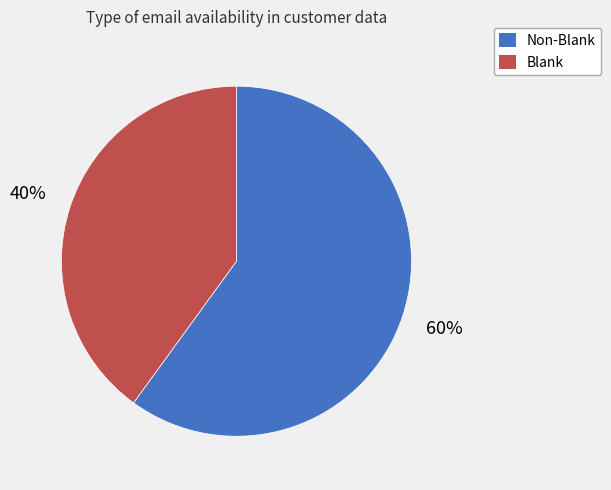

Is there a majority slice in this chart?

Yes